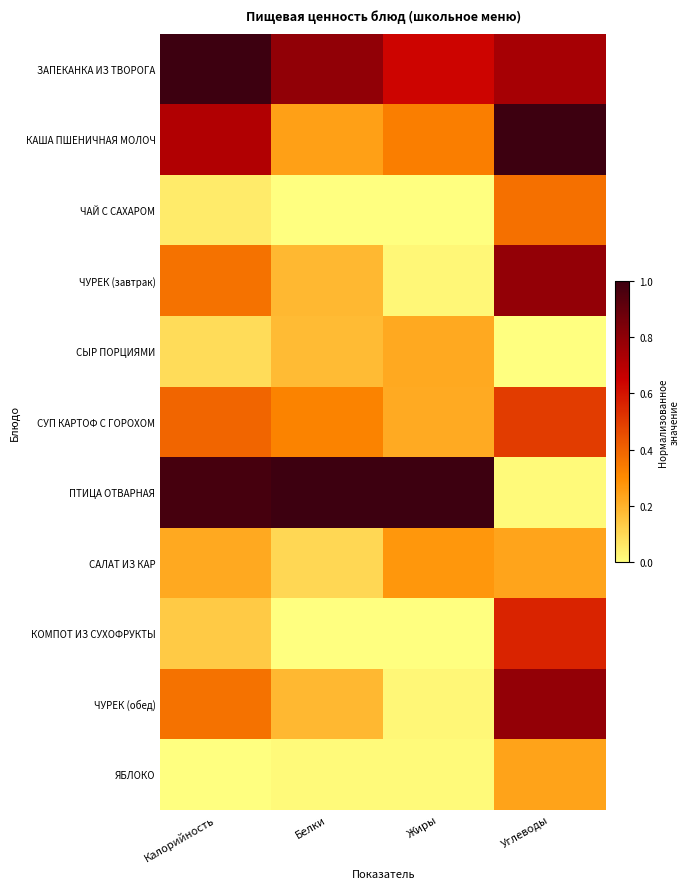

At which category does the chart reach its peak across all series?

Калорийность